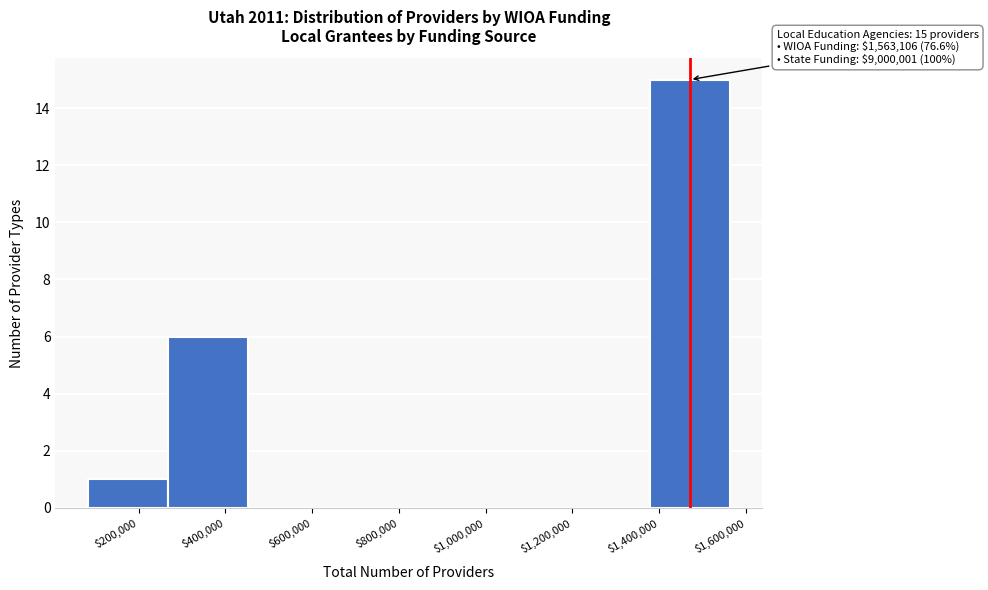

Over which range of the x-axis is the bar tallest?

1380000 to 1560000